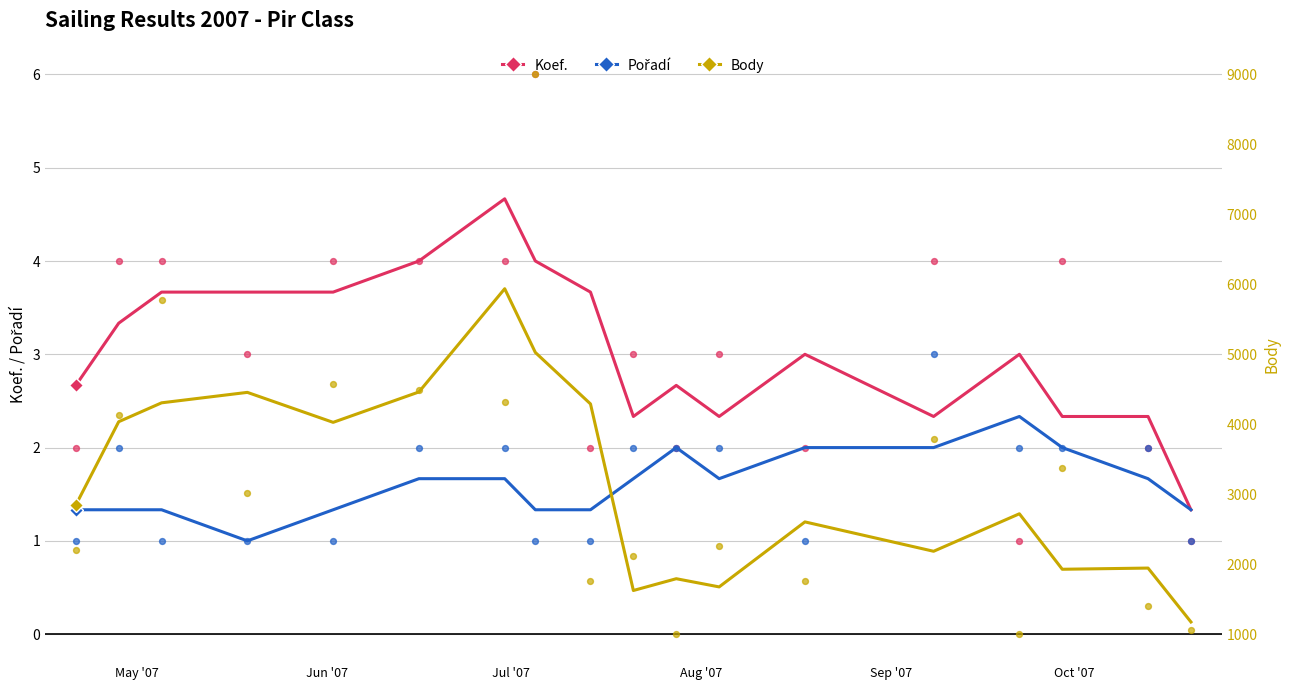

Which series contains the highest Y value?

Body